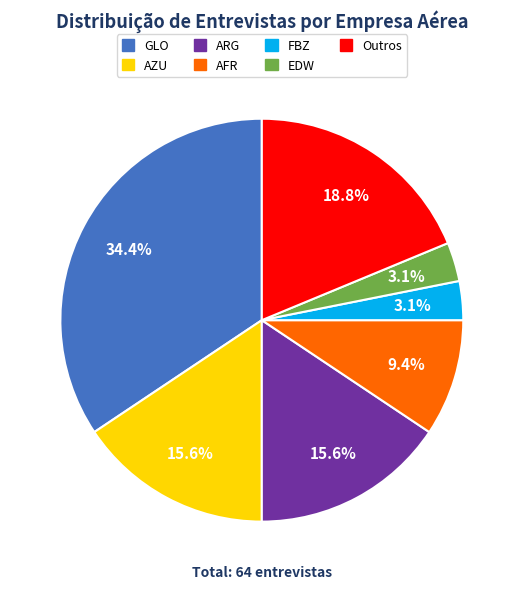

To the nearest percent, what is the difference between the largest and smallest slice percentages?

31%